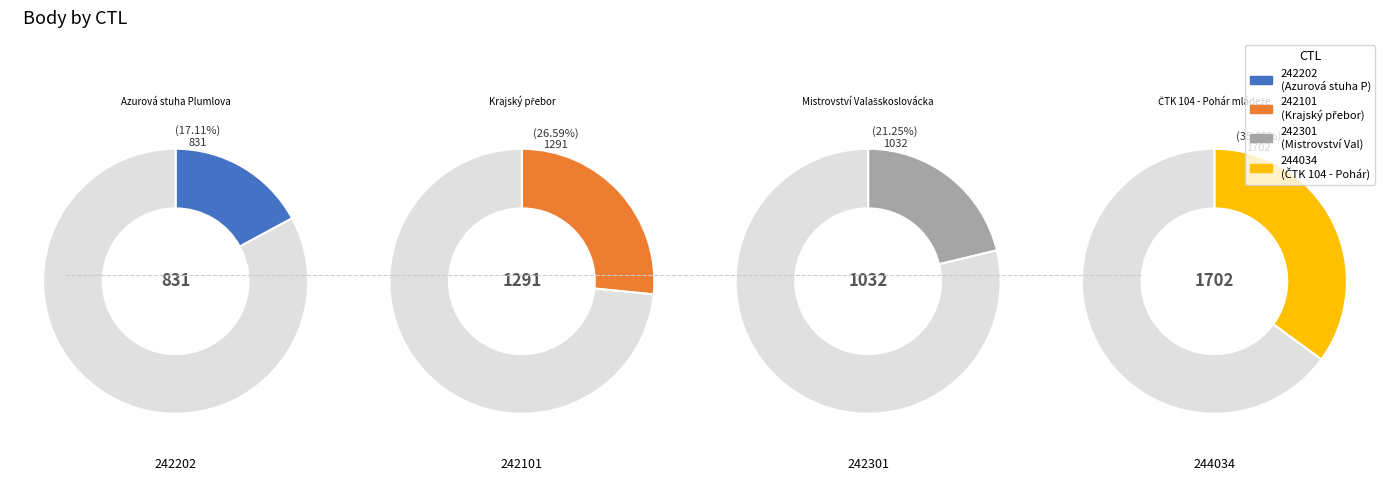

Between 244034 and 242101, which is larger?

244034